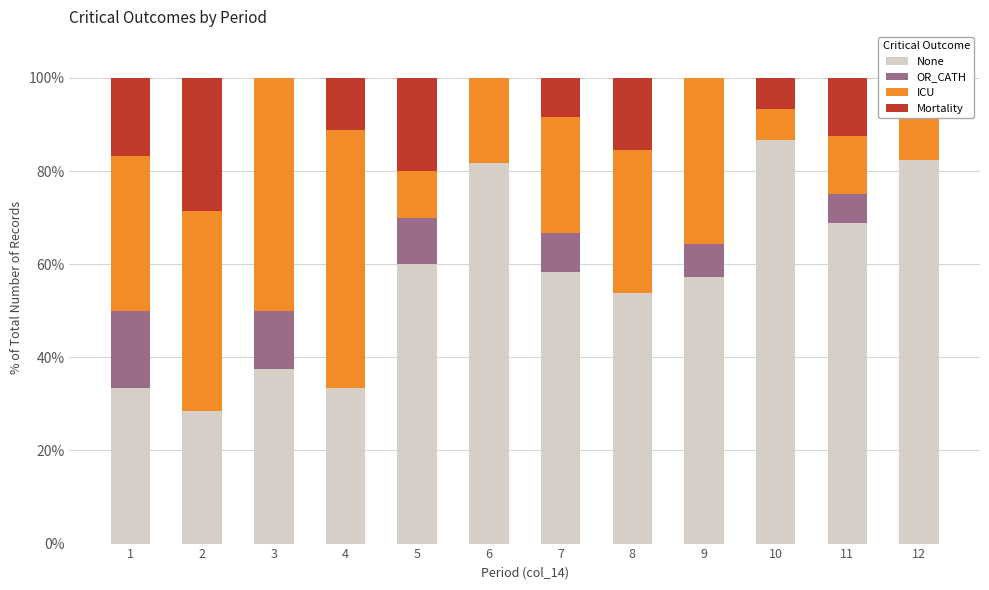

What is the value of the OR_CATH bar at the 11th from the left?

0.1